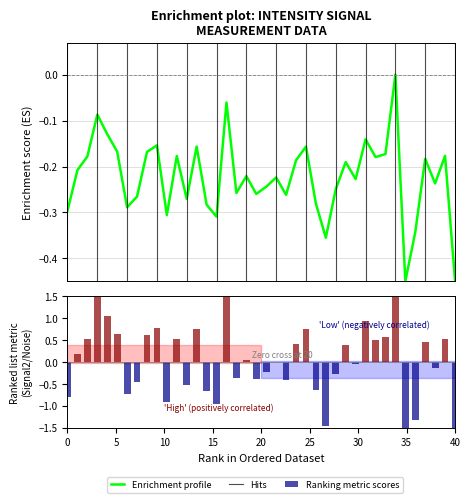

What is the sum of the values at 14 and 26?

-0.6